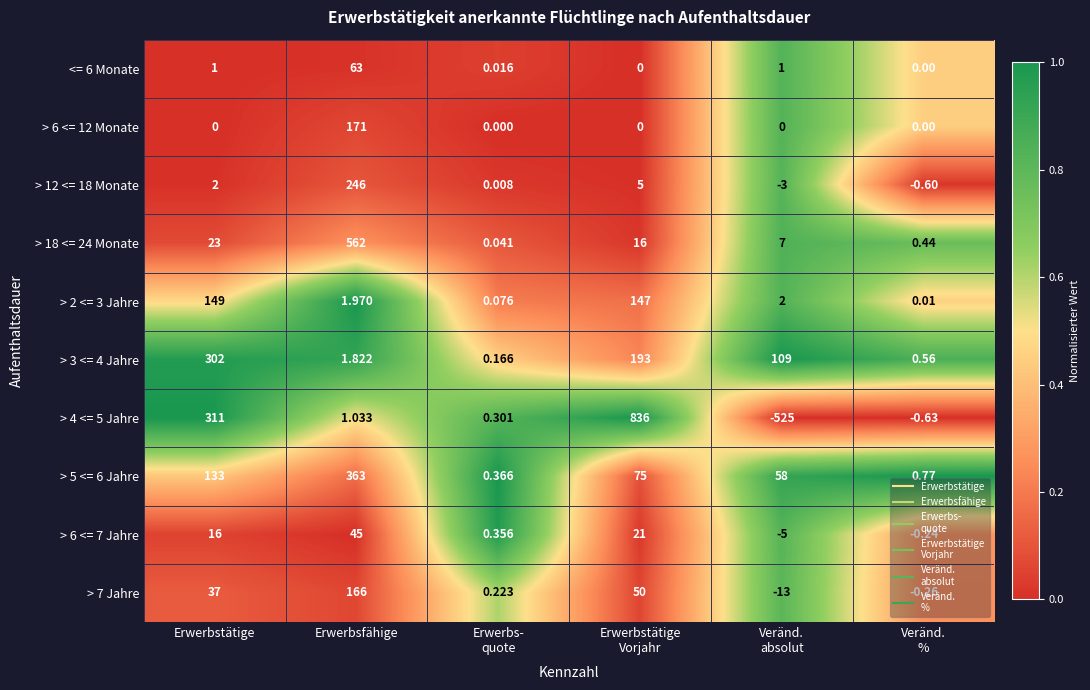

Where does the > 2 <= 3 Jahre series first go above 2?

Erwerbstätige